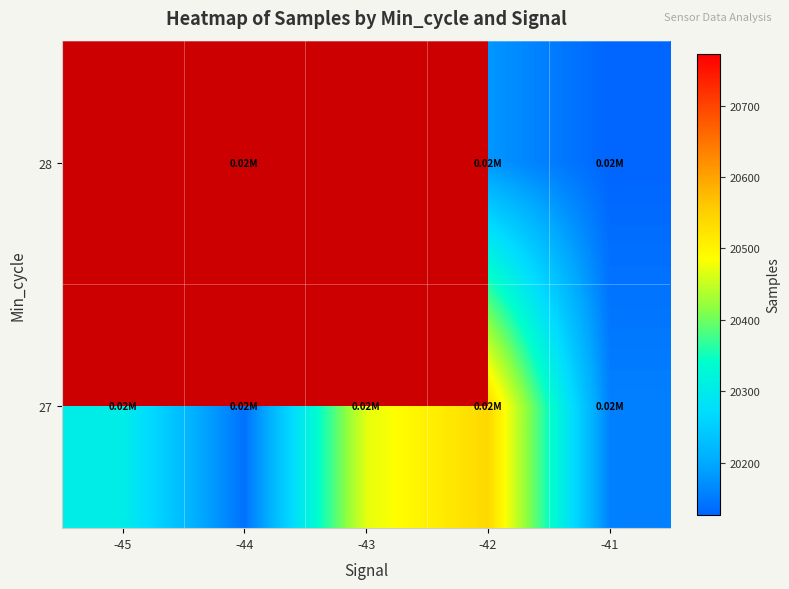

At how many categories does at least one series exceed 20620?

1